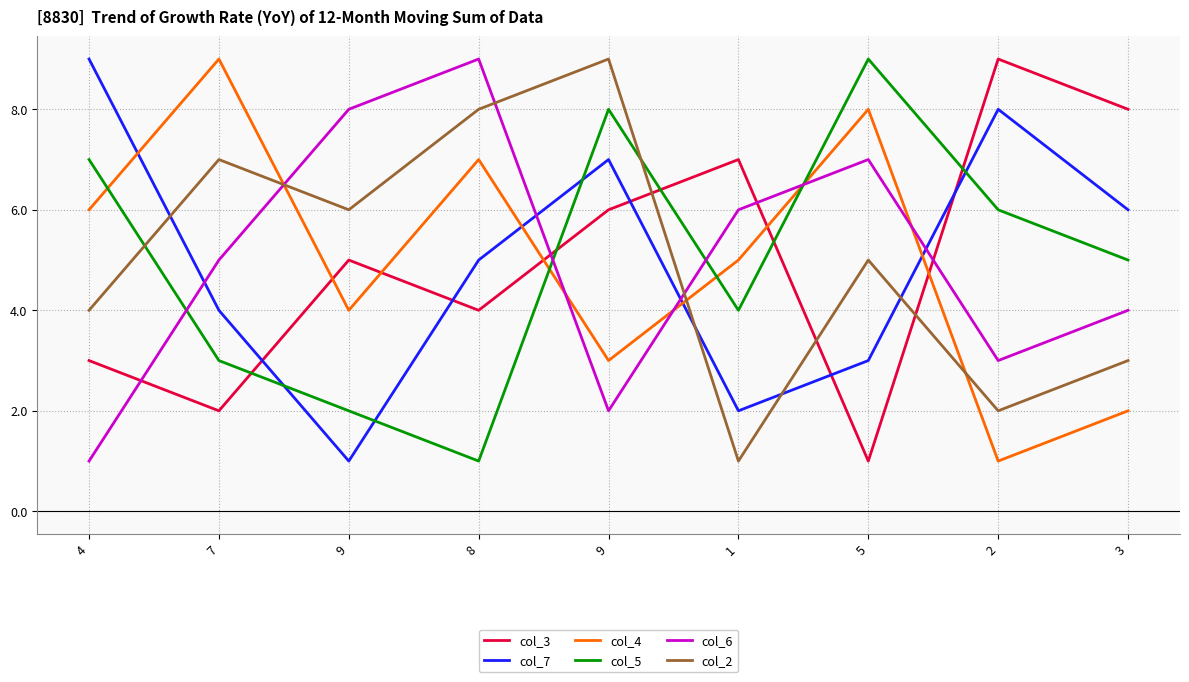

Does the chart display data point markers on the line(s)?

No